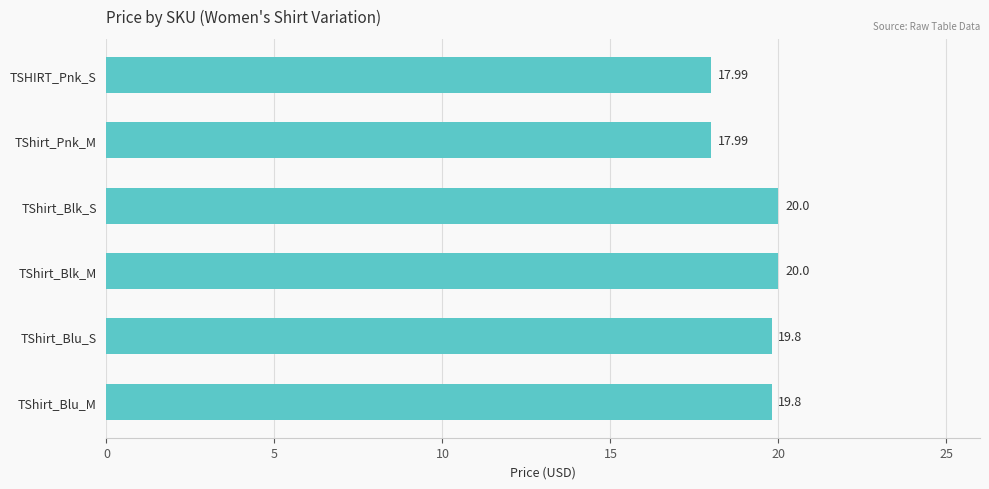

How many bars are there in total?

6